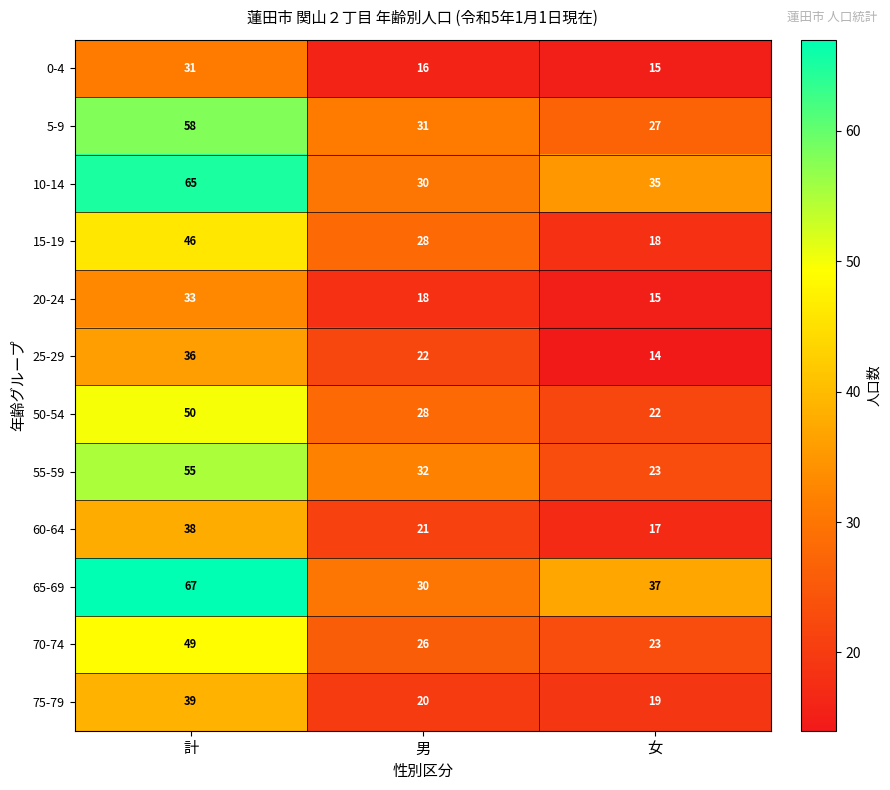

What is the total value across all series at 女?

265